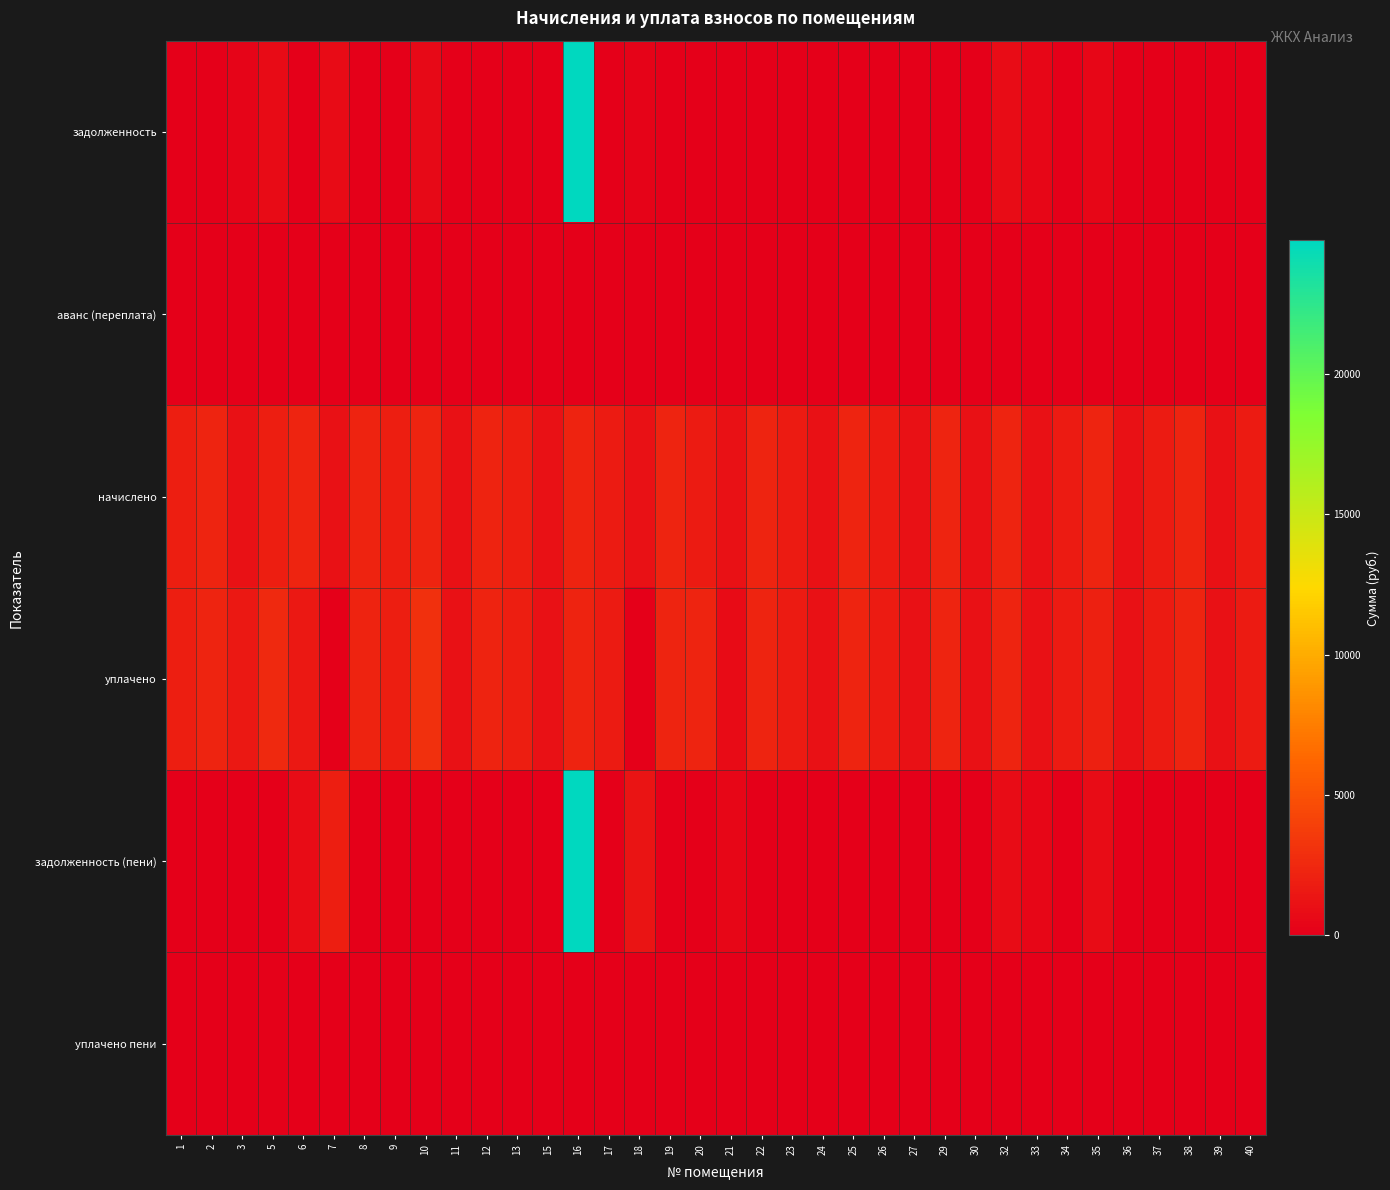

Reading right to left, extract all data points from this chart.

задолженность: 40=0.0	39=0.0	38=0.0	37=0.0	36=0.0	35=421.4	34=0.0	33=376.1	32=768.1	30=0.0	29=0.0	27=0.0	26=0.0	25=0.0	24=0.0	23=0.0	22=0.0	21=0.0	20=0.0	19=0.0	18=185.2	17=0.0	16=24779.0	15=0.0	13=0.0	12=0.0	11=0.0	10=635.8	9=0.0	8=0.0	7=757.1	6=0.0	5=676.4	3=371.2	2=0.0	1=0.0
аванс (переплата): 40=0.0	39=0.0	38=0.0	37=0.0	36=0.0	35=0.0	34=0.0	33=0.0	32=0.0	30=-11.8	29=0.0	27=0.0	26=0.0	25=0.0	24=0.0	23=0.0	22=0.0	21=0.0	20=0.0	19=0.0	18=0.0	17=0.0	16=0.0	15=0.0	13=0.0	12=0.0	11=0.0	10=0.0	9=0.0	8=0.0	7=0.0	6=0.0	5=0.0	3=0.0	2=0.0	1=0.0
начислено: 40=1637.0	39=1143.0	38=2300.7	37=1681.3	36=1139.3	35=2308.1	34=1651.8	33=1128.2	32=2304.4	30=1139.3	29=2297.0	27=1131.9	26=1673.9	25=2308.1	24=1131.9	23=1673.9	22=2308.1	21=1128.2	20=1677.6	19=2311.7	18=1139.3	17=1677.6	16=2149.5	15=1124.5	13=1887.8	12=2167.9	11=1095.0	10=2271.2	9=1909.9	8=2156.9	7=1135.6	6=2304.4	5=1891.4	3=1113.5	2=2285.9	1=1902.5
уплачено: 40=1637.0	39=1143.0	38=2300.7	37=1681.3	36=1139.3	35=1960.2	34=1651.8	33=1128.2	32=2304.4	30=1127.5	29=2297.0	27=1131.9	26=1673.9	25=2308.1	24=1131.9	23=1673.9	22=2308.1	21=752.1	20=2247.2	19=2311.7	18=0.0	17=1677.6	16=2170.0	15=1124.5	13=1887.8	12=2167.9	11=1095.0	10=2906.9	9=1909.9	8=2156.9	7=0.0	6=1536.3	5=2567.8	3=1484.6	2=2285.9	1=1902.5
задолженность (пени): 40=0.0	39=0.0	38=0.0	37=0.0	36=0.0	35=769.4	34=0.0	33=376.1	32=768.1	30=0.0	29=0.0	27=0.0	26=0.0	25=0.0	24=0.0	23=0.0	22=0.0	21=376.1	20=0.0	19=0.0	18=1324.5	17=0.0	16=24758.6	15=0.0	13=0.0	12=0.0	11=0.0	10=0.0	9=0.0	8=0.0	7=1892.7	6=768.1	5=0.0	3=0.0	2=0.0	1=0.0
уплачено пени: 40=0.0	39=0.0	38=0.0	37=0.0	36=0.0	35=1.6	34=0.0	33=0.0	32=0.0	30=0.0	29=0.0	27=0.0	26=0.0	25=0.0	24=0.0	23=0.0	22=0.0	21=0.0	20=0.0	19=0.0	18=0.0	17=0.0	16=0.0	15=0.0	13=0.0	12=0.0	11=0.0	10=2.6	9=0.0	8=0.0	7=0.0	6=0.0	5=145.7	3=0.0	2=0.0	1=0.0